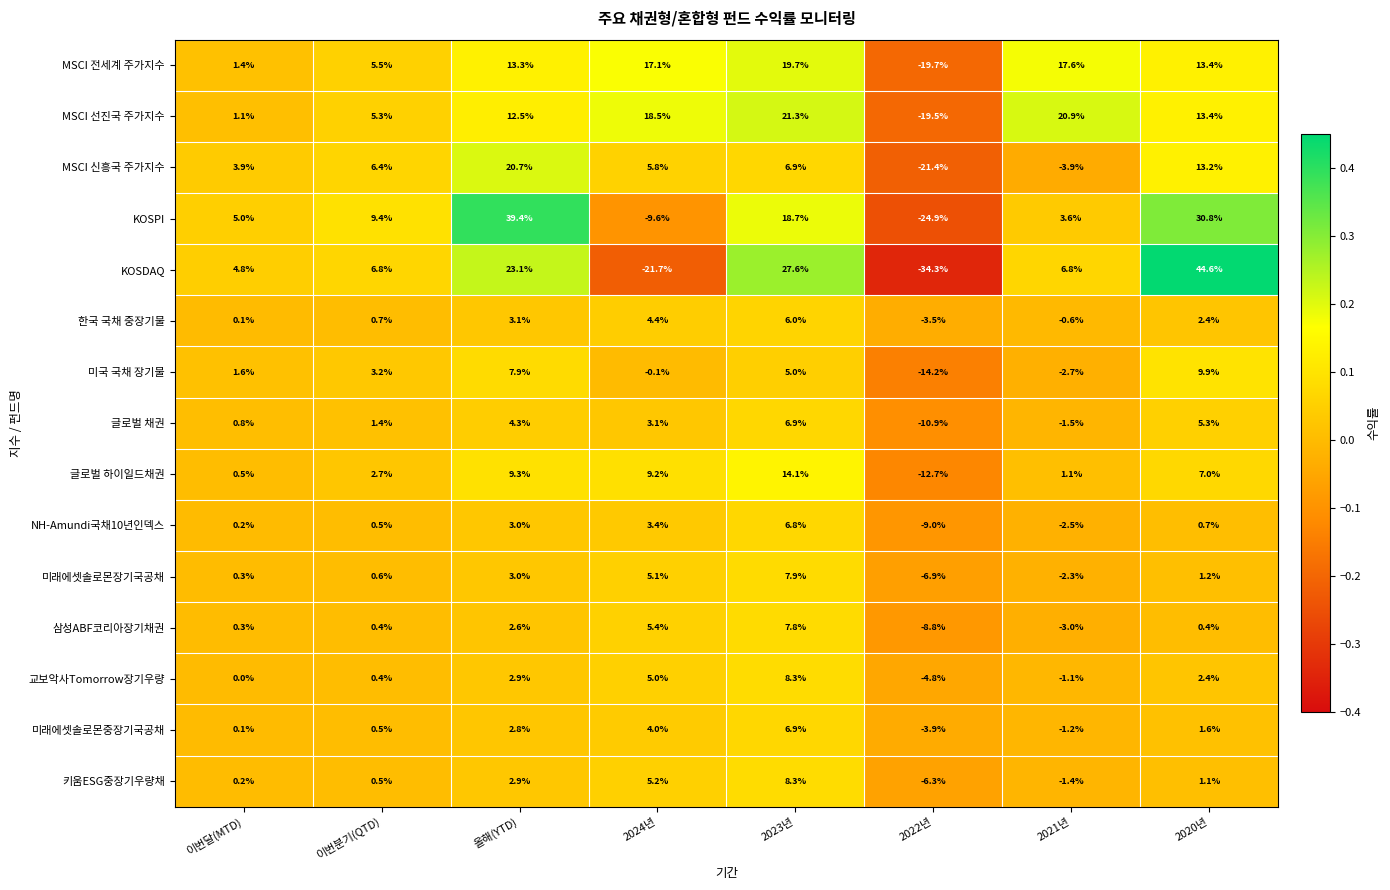

The MSCI 전세계 주가지수 series shows -19.7 at 2022년. True or false?

True